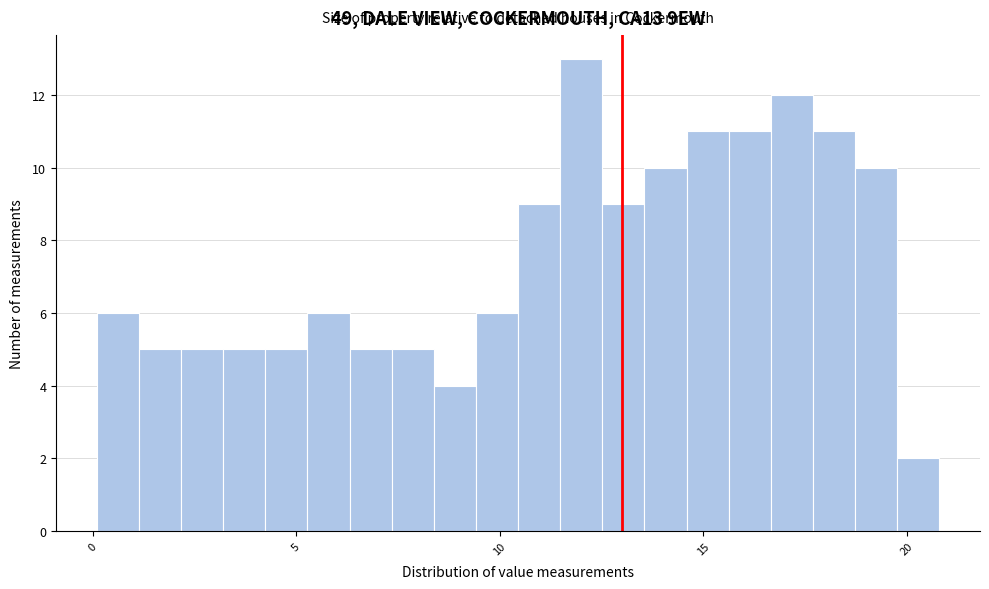

Read against the x-axis, roughly where is the centre of the tallest bar?

12.0